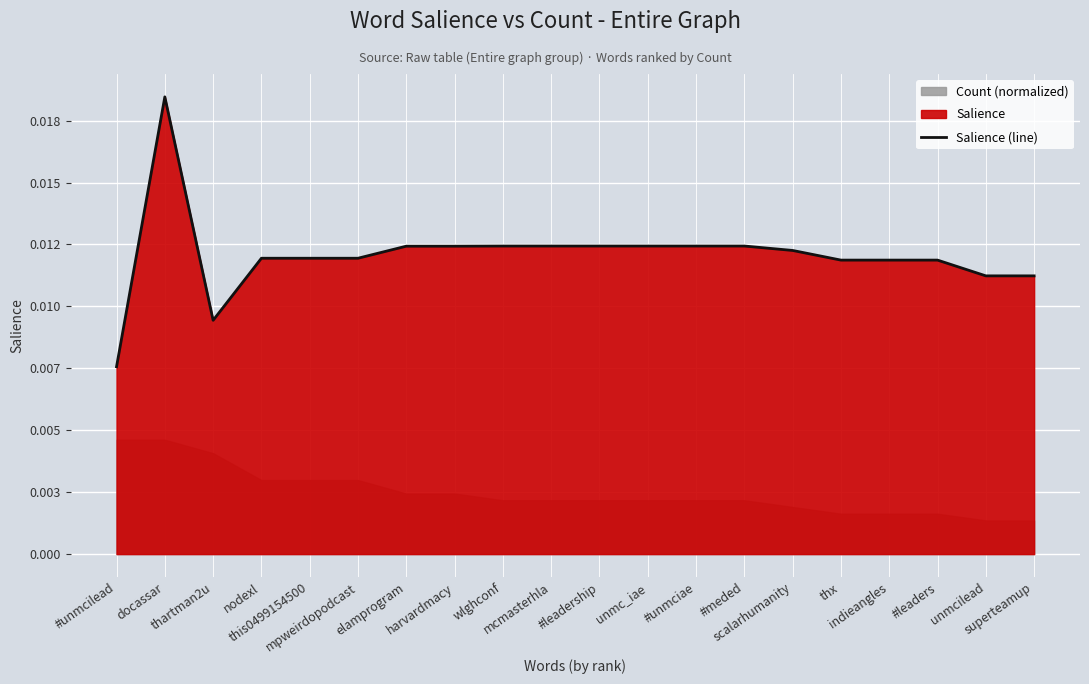

List the labels in order of value, smallest first.

#unmcilead, thartman2u, unmcilead, superteamup, thx, indieangles, #leaders, nodexl, this0499154500, mpweirdopodcast, scalarhumanity, elamprogram, harvardmacy, wlghconf, mcmasterhla, #leadership, unmc_iae, #unmciae, #meded, docassar